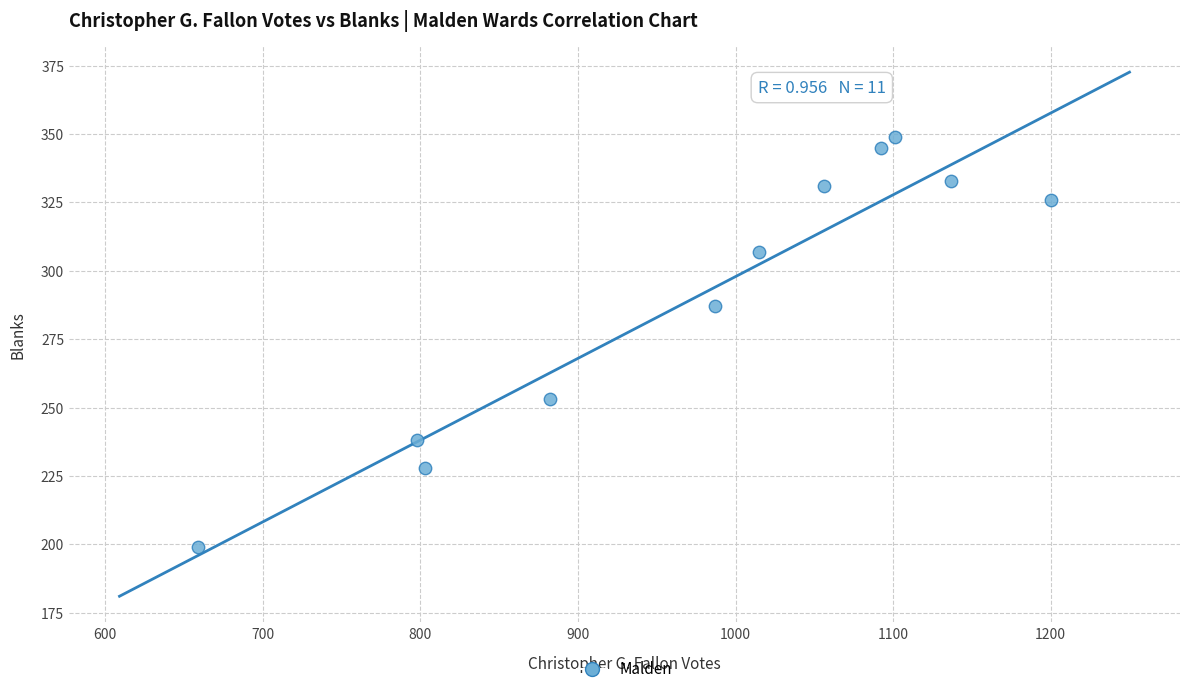

What is the average Y value?

291